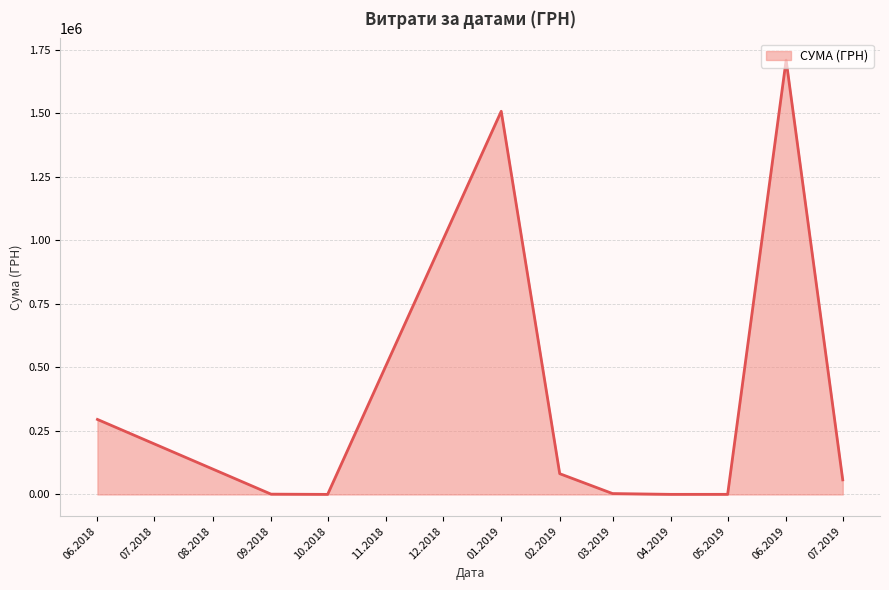

The value at 02.2019 is 81829.0. True or false?

True